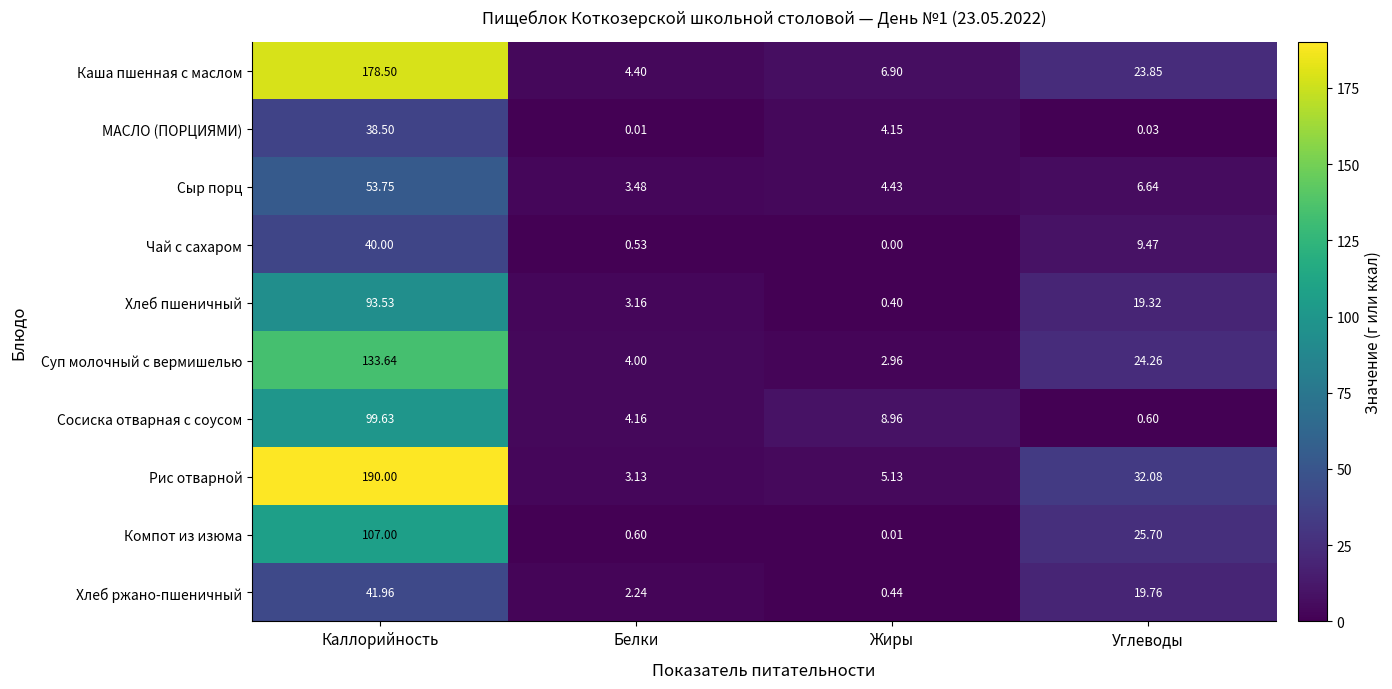

Is the value of Рис отварной at Углеводы greater than the value of Хлеб ржано-пшеничный at Углеводы?

Yes